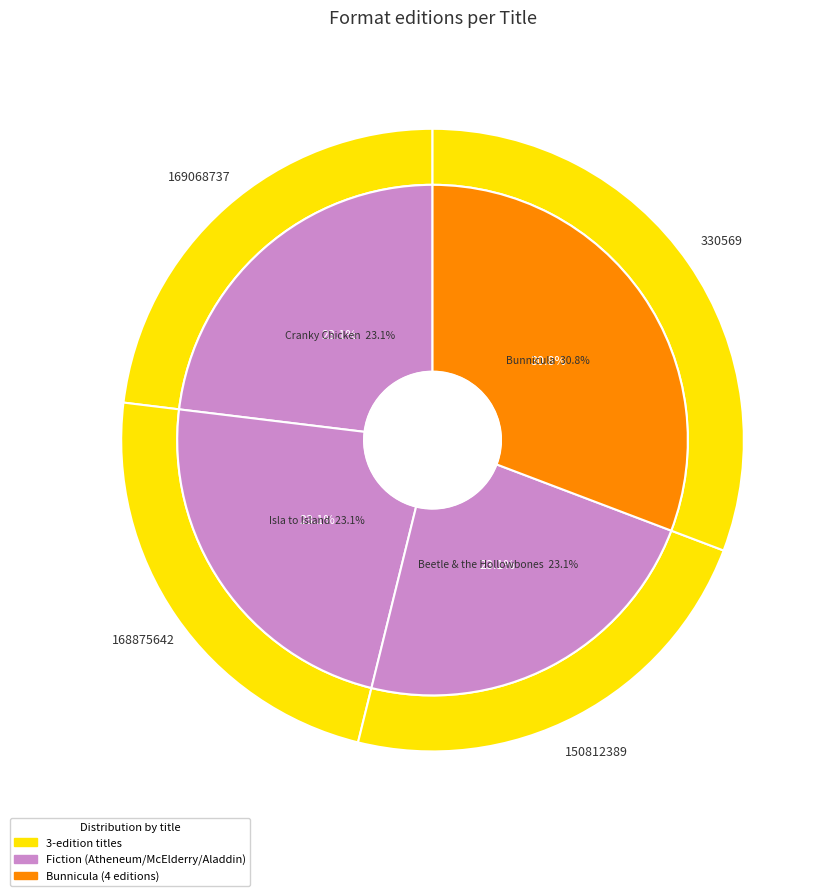

To the nearest percent, what portion does Beetle & the Hollowbones represent?

23%